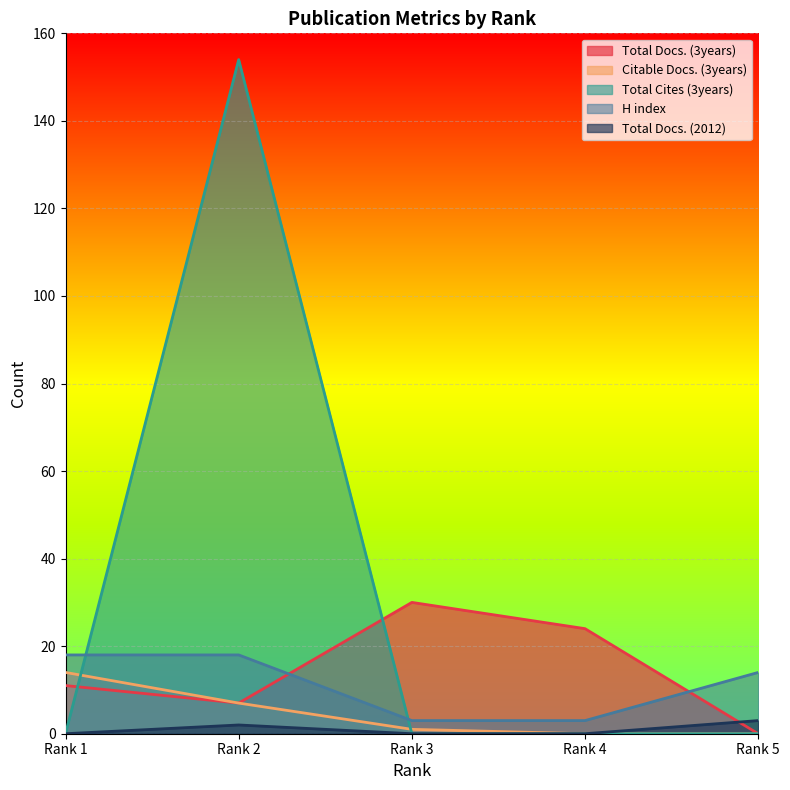

Which series has the largest total across all categories?

Total Cites (3years)